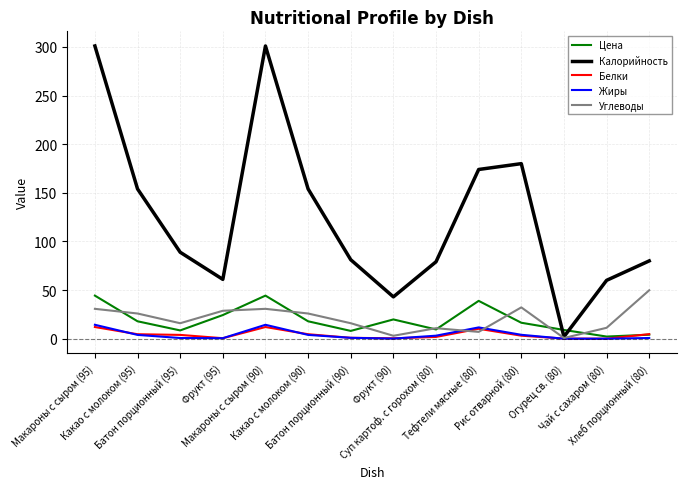

What position from the left is Батон порционный (90)?

7